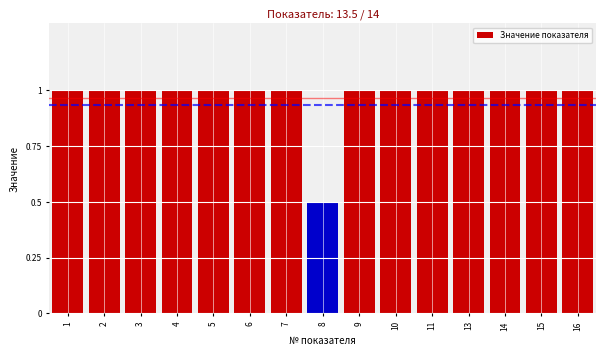

Reading left to right, extract all data points from this chart.

1=1.0	2=1.0	3=1.0	4=1.0	5=1.0	6=1.0	7=1.0	8=0.5	9=1.0	10=1.0	11=1.0	13=1.0	14=1.0	15=1.0	16=1.0